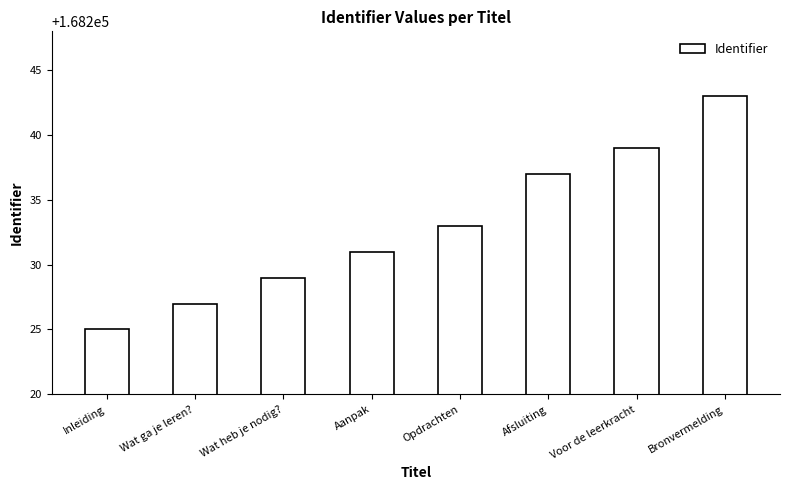

True or false: the data shows 60840 at Wat ga je leren?.

False